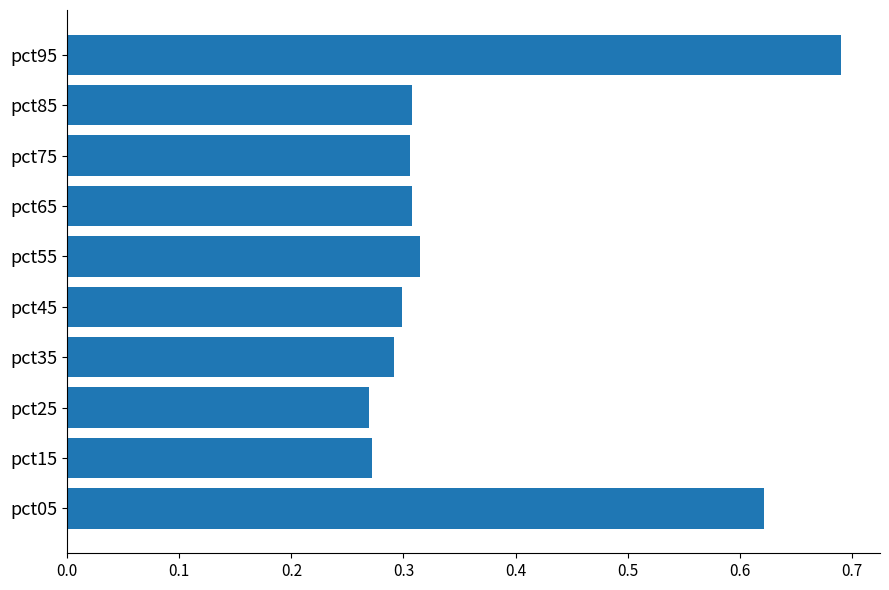

How many bars are there in total?

10